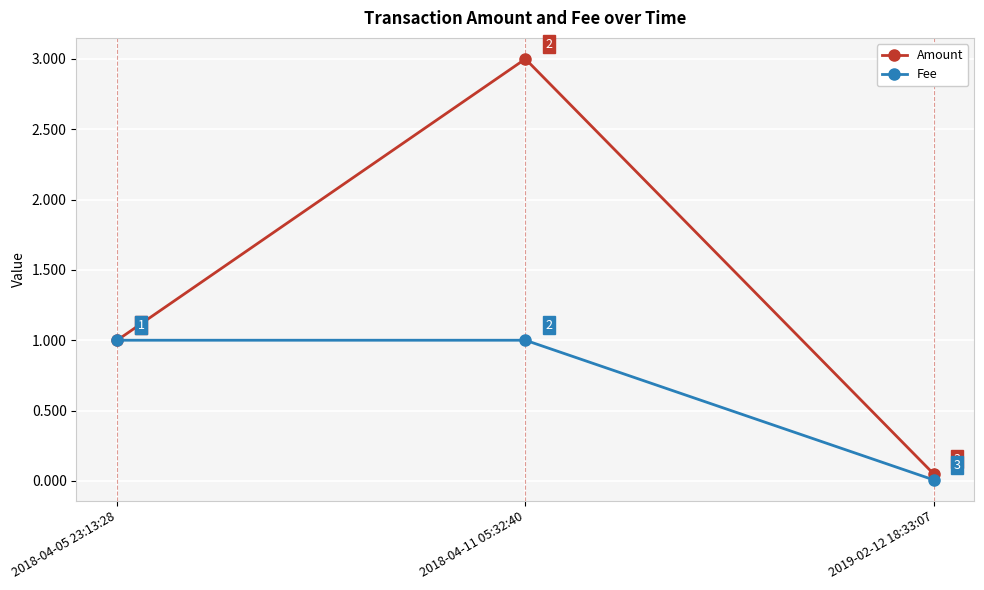

List the series in order of their overall mean, lowest first.

Fee, Amount